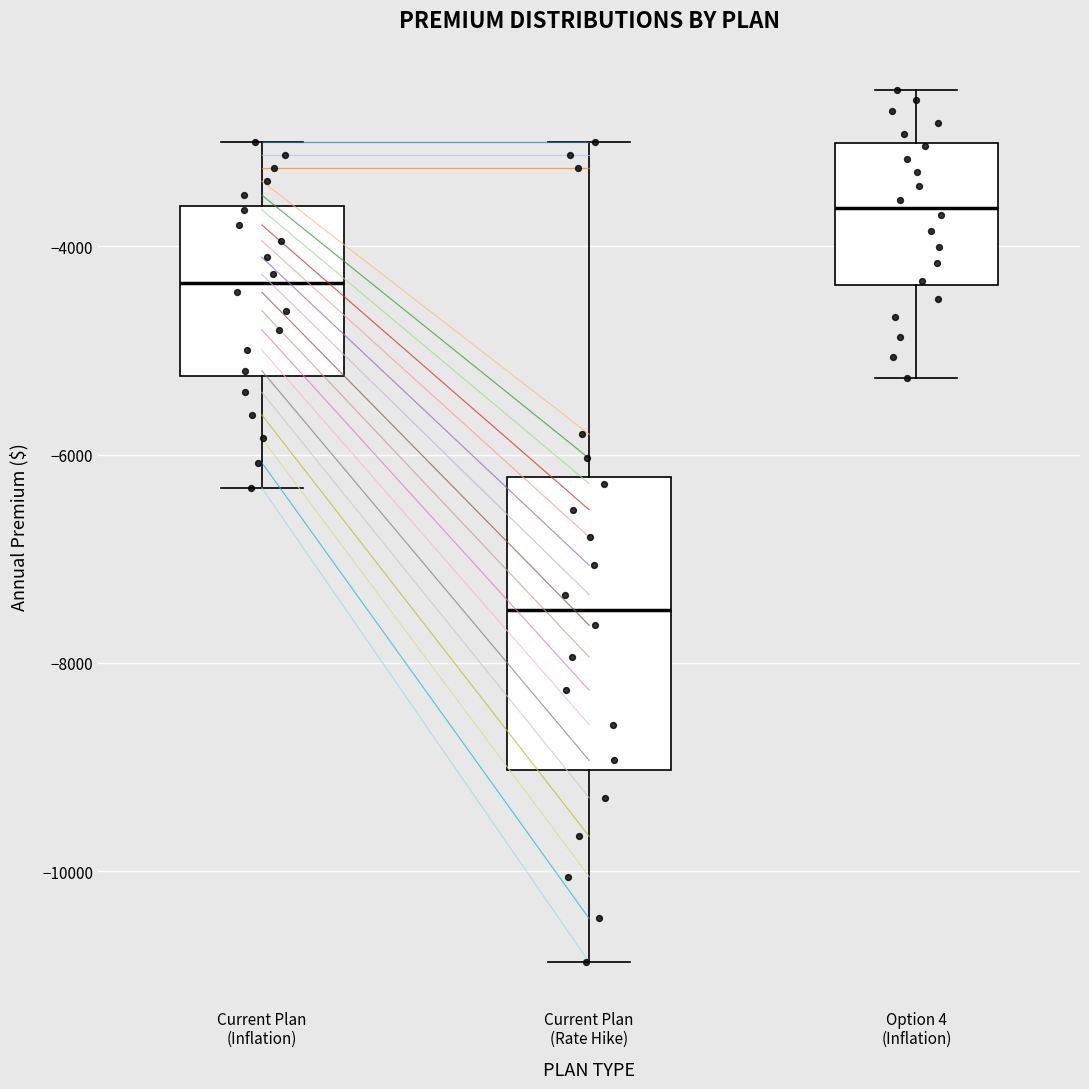

Which box is the tallest, from its lower edge to its upper edge?

Current Plan (Rate Hike)